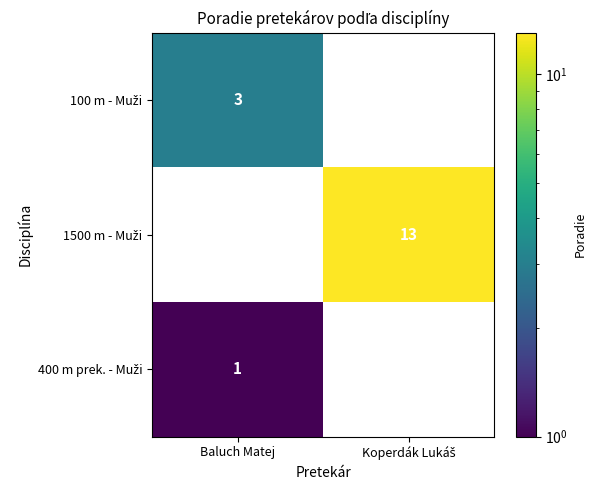

How many data points does each series have?

2